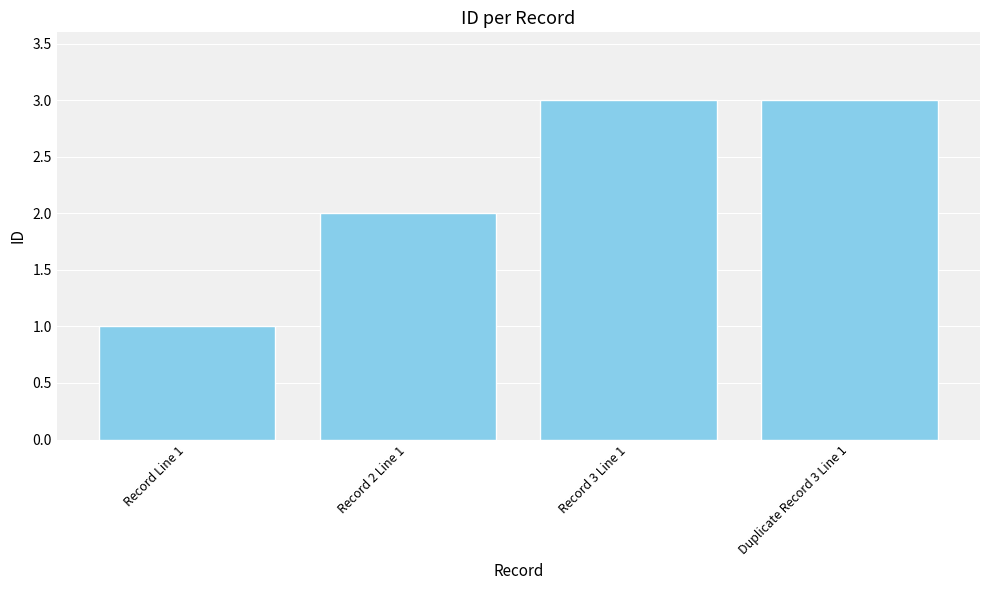

True or false: the data shows 2 at Record 2 Line 1.

True